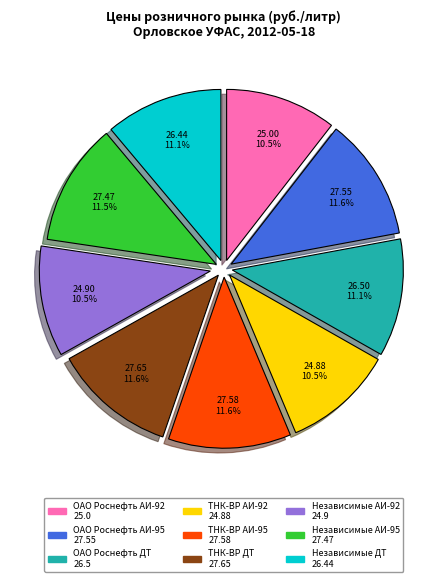

To the nearest percent, what is the average slice percentage?

11%